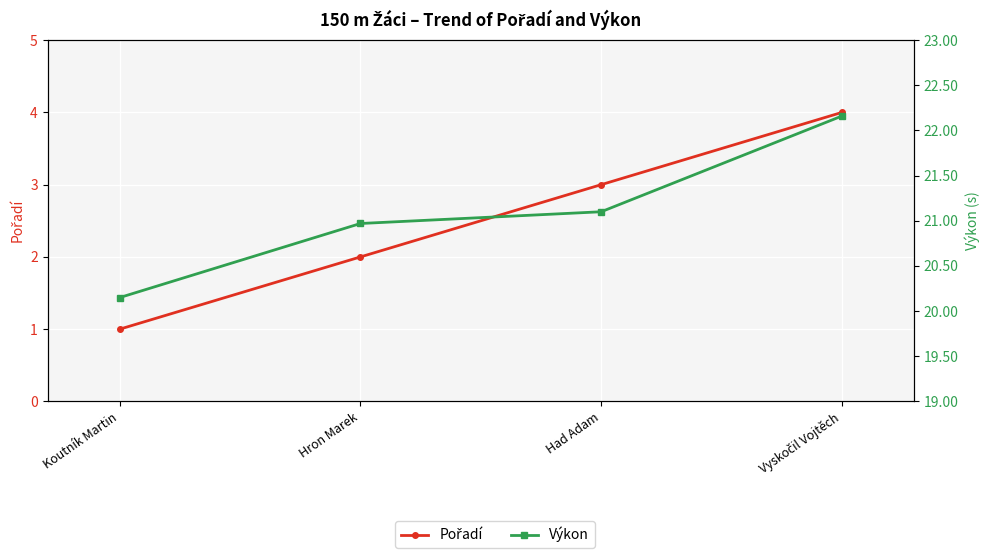

Which label corresponds to the smallest value in the chart?

Koutník Martin